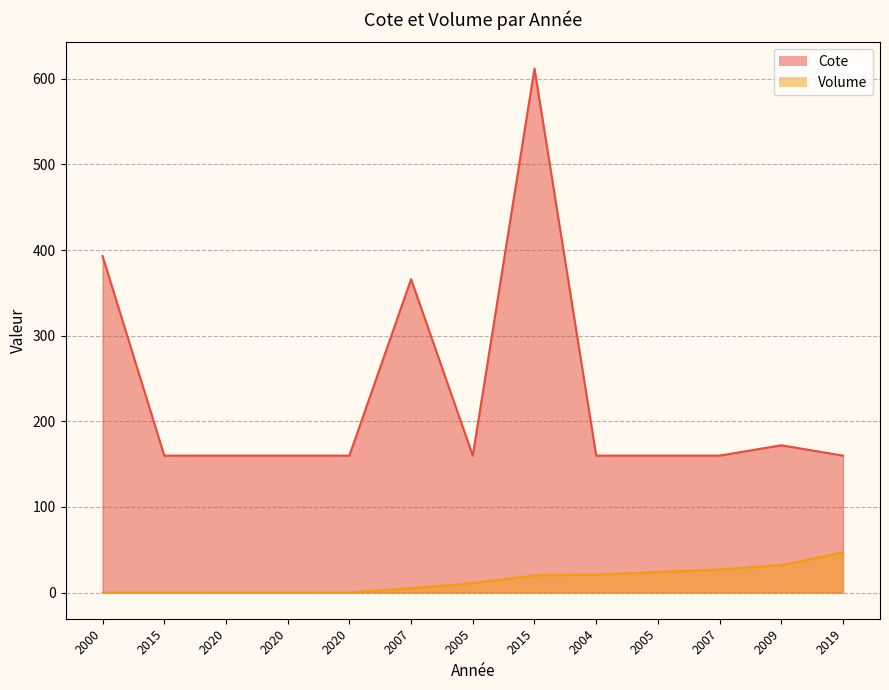

Is it true that Cote equals 172.0 at 2009?

True